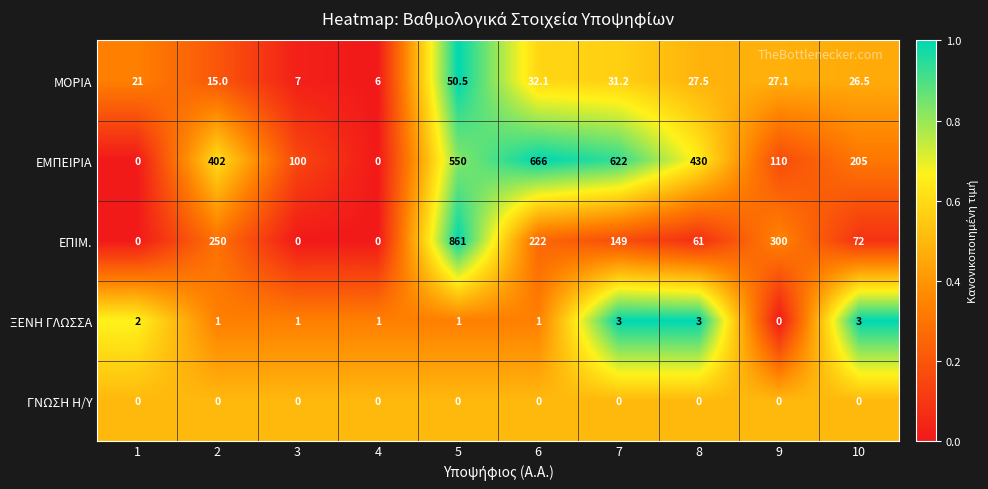

What is the approximate value of ΜΟΡΙΑ at 6?

32.1